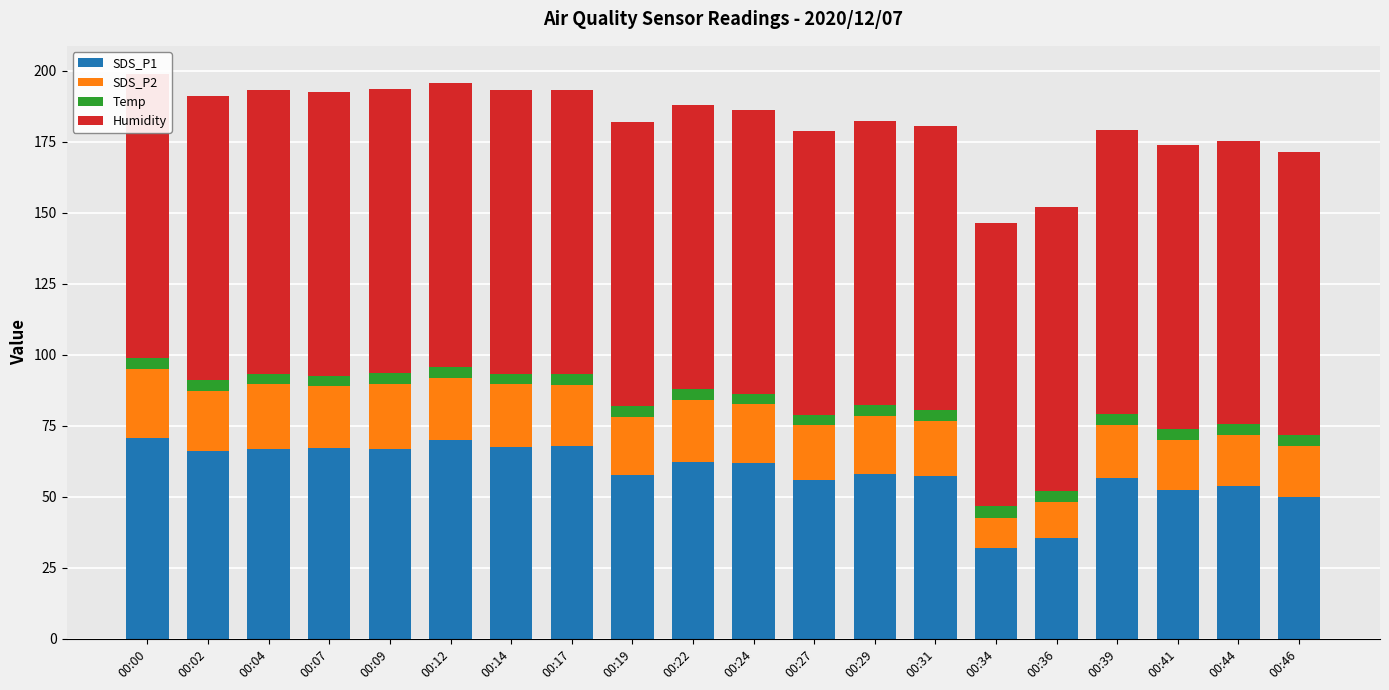

How many groups of bars are there?

20